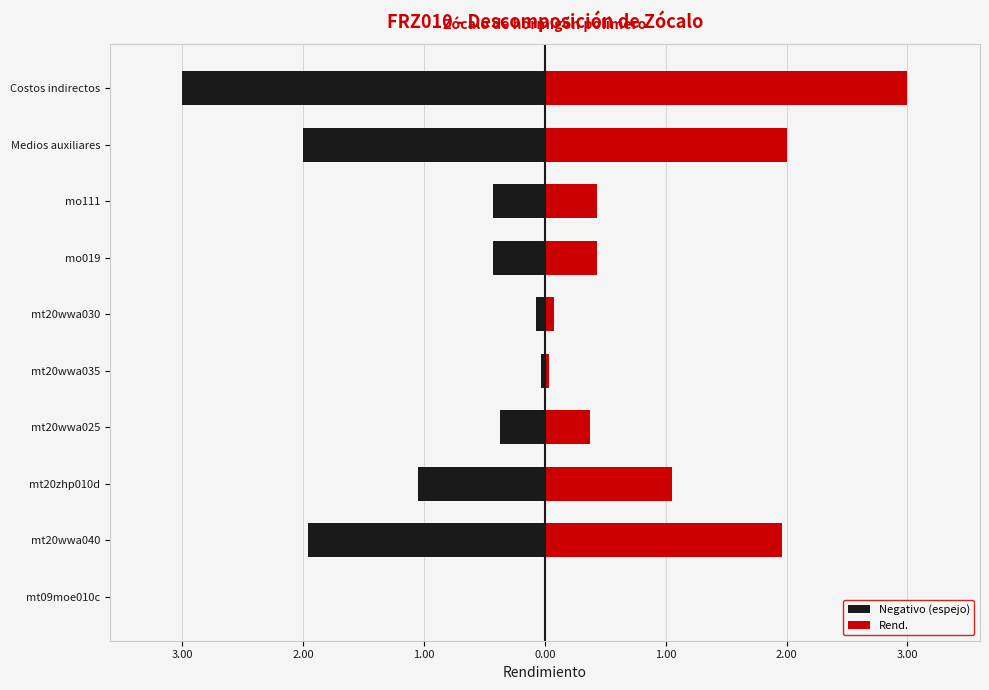

Are the bars grouped side by side (vs. stacked)?

Yes